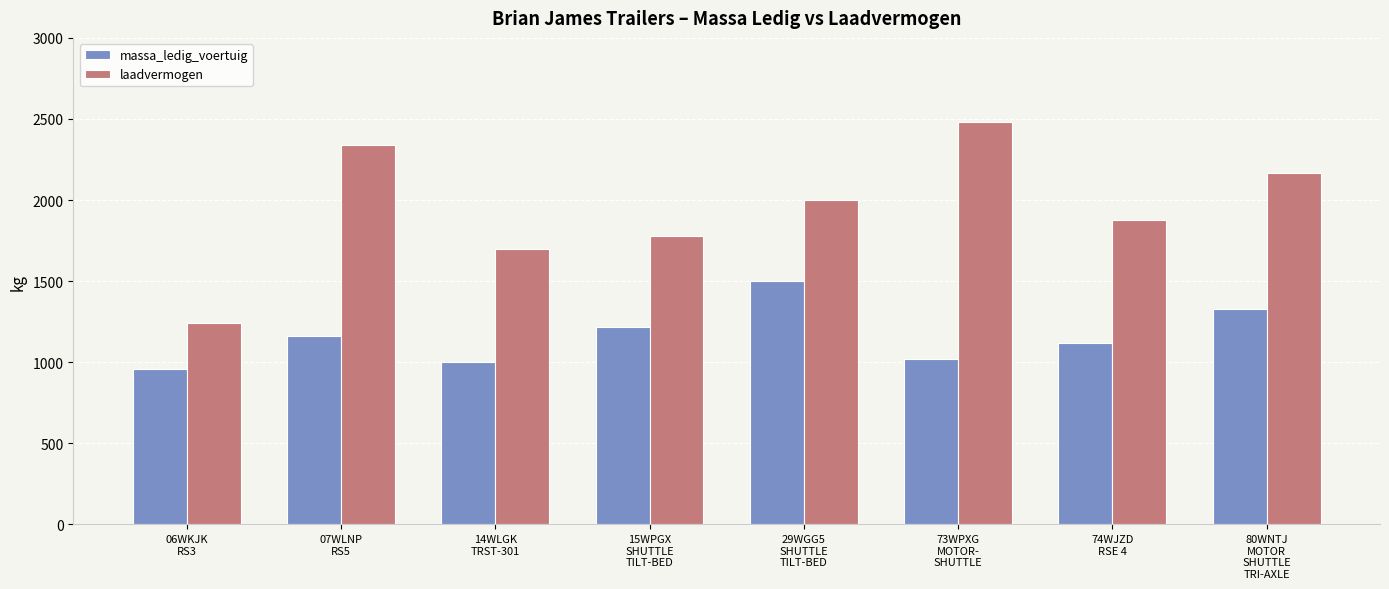

What is the greatest value displayed?

2480